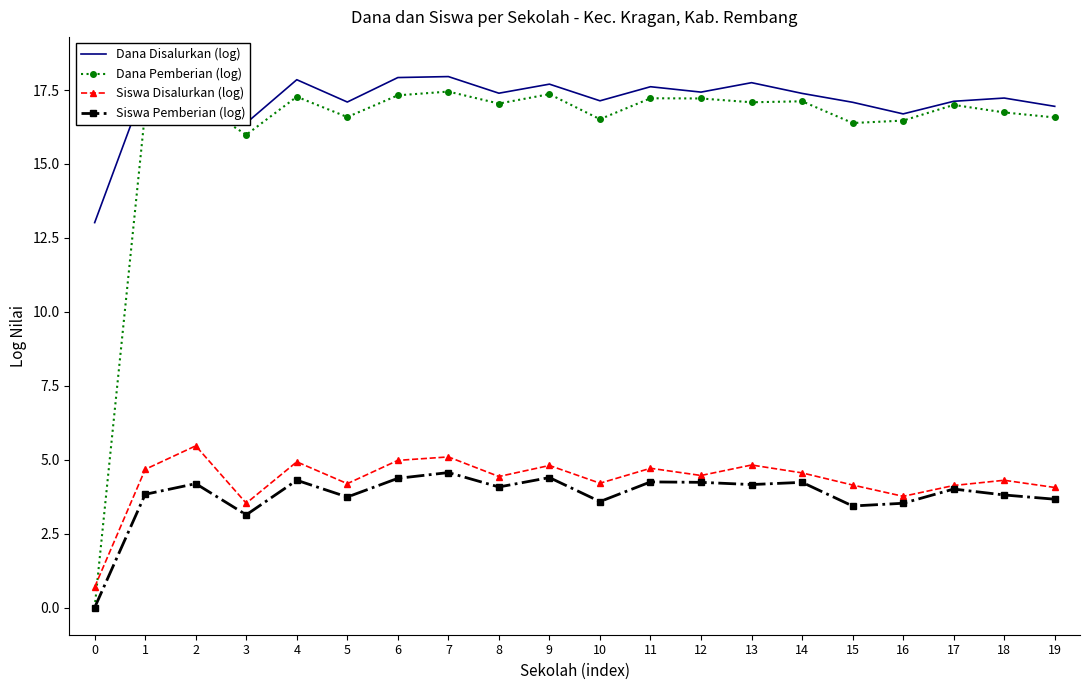

The value of Dana Pemberian (log) at 16 is 16.5. True or false?

True